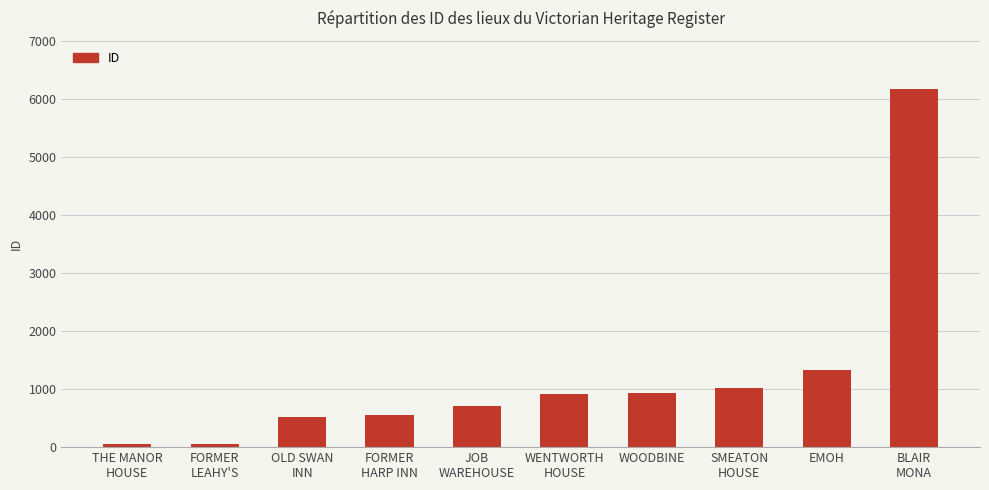

What is the label of the 6th bar from the left?

WENTWORTH
HOUSE